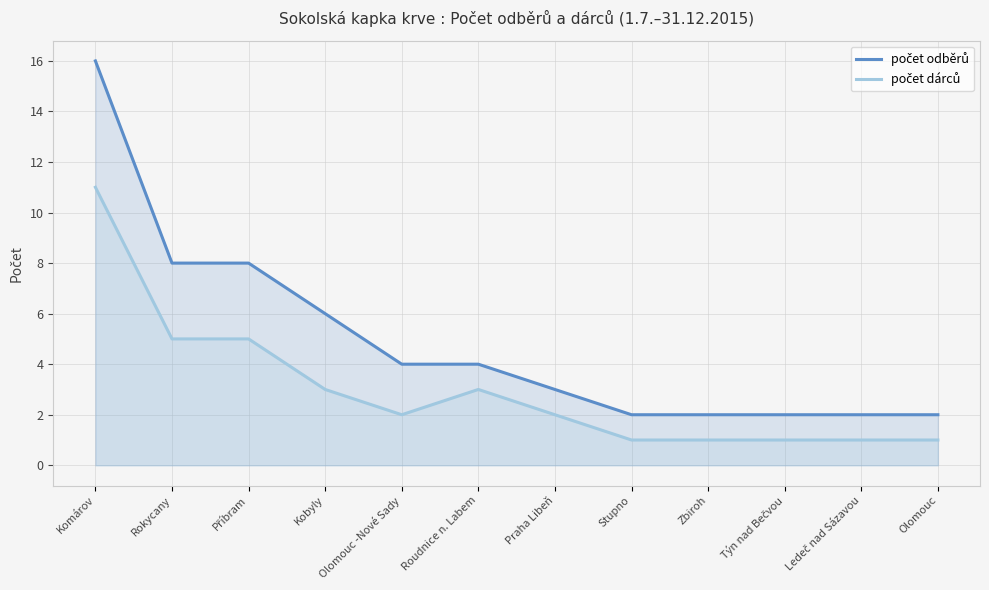

List the series in order of their peak value, highest first.

počet odběrů, počet dárců